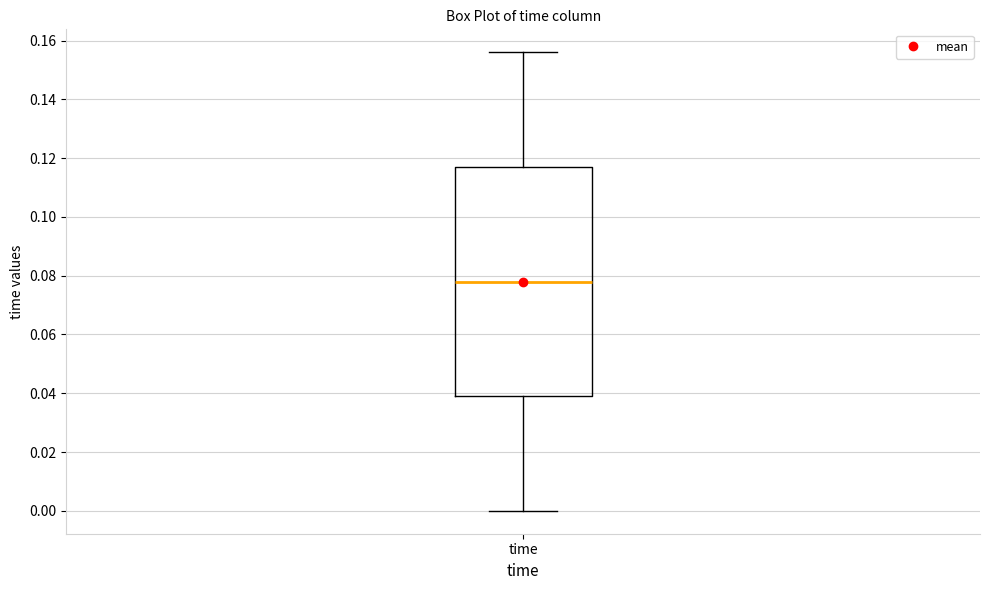

Read this box plot against the y-axis: the position of the median line, the range covered by the box, and the ends of both whiskers. The values are not printed on the chart, so give them approximately, as read against the axis.

median 0.078, box 0.040 to 0.118, whiskers 0.000 to 0.156